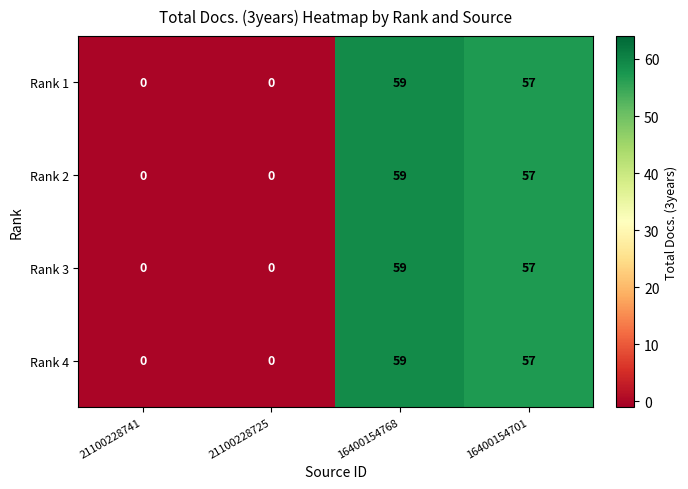

At how many categories does at least one series exceed 35?

2